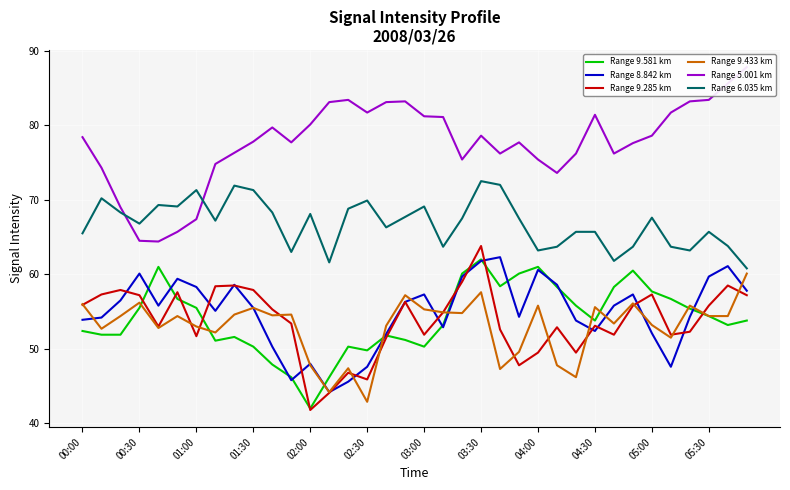

Is it true that Range 6.035 km equals 69.1 at 03:00?

True